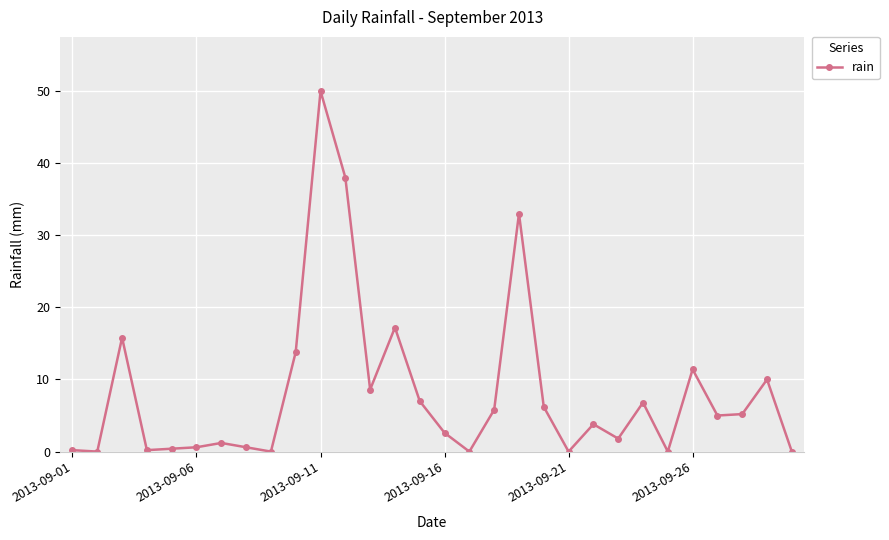

What is the value of the 7th point from the left?

1.2